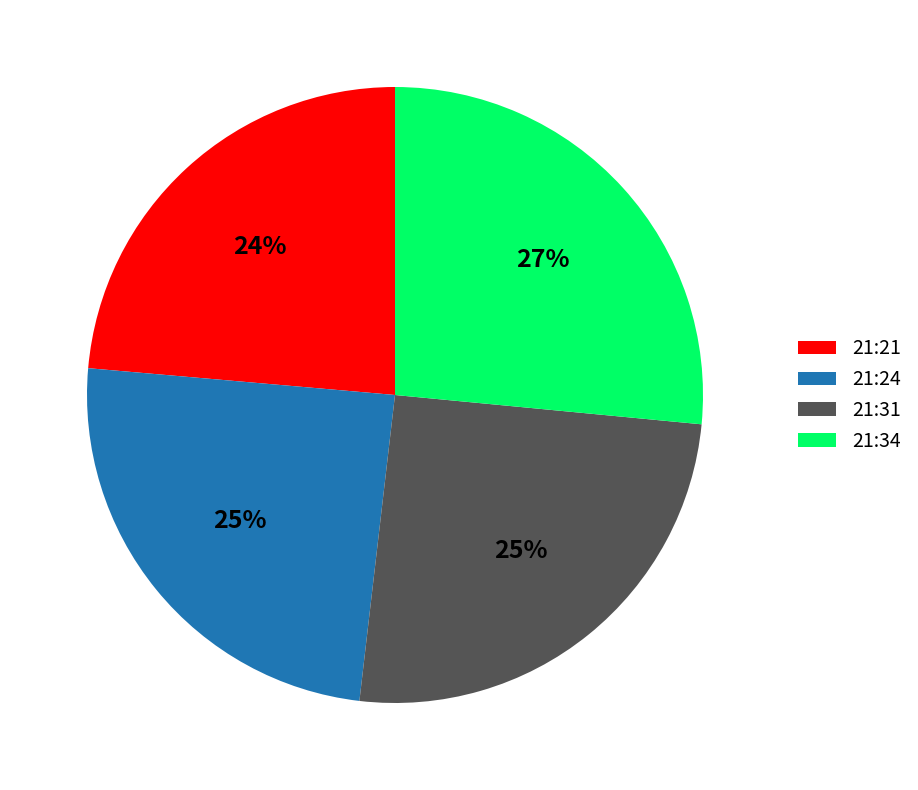

Which slice is the smallest?

21:21